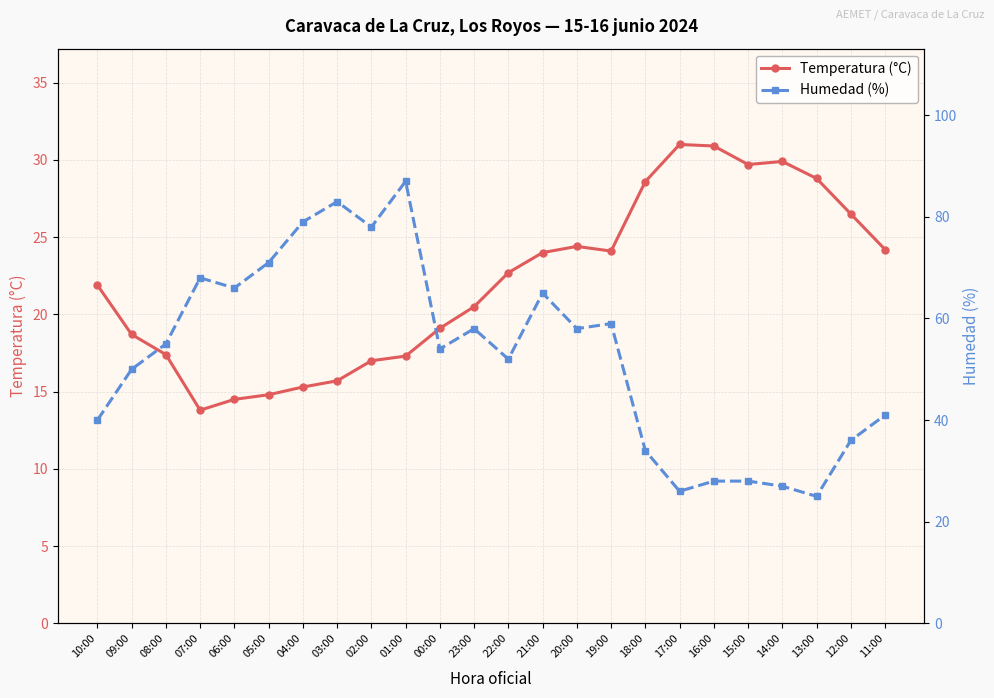

Which series has the largest range (max minus min)?

Humedad (%)